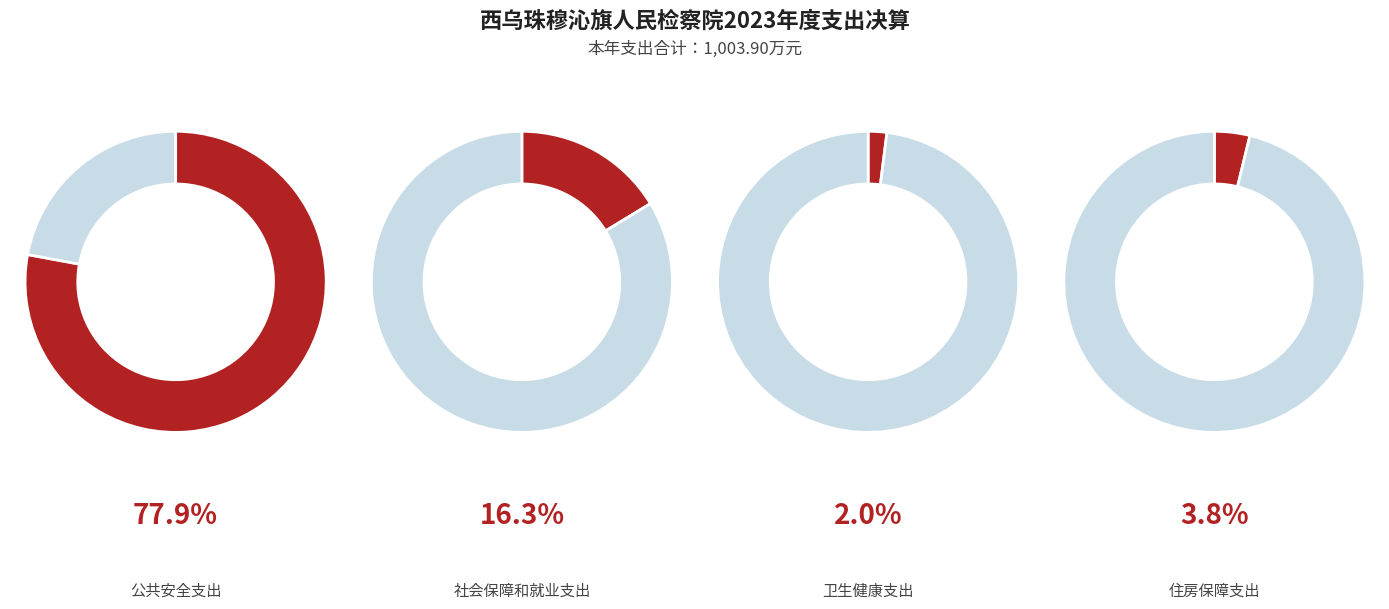

How many segments does this pie chart have?

4